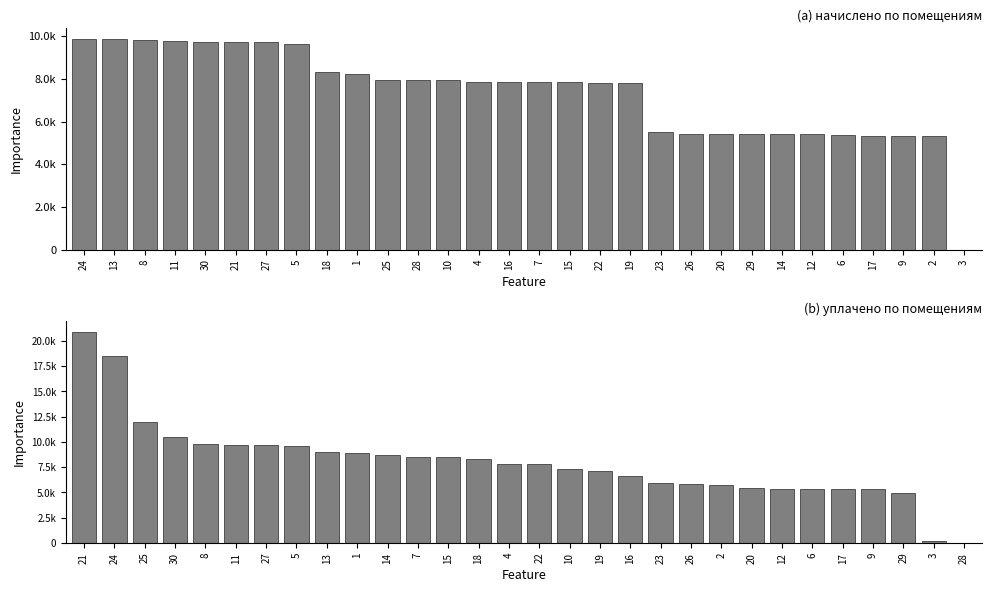

Is it true that начислено equals 14767.8 at 21?

False